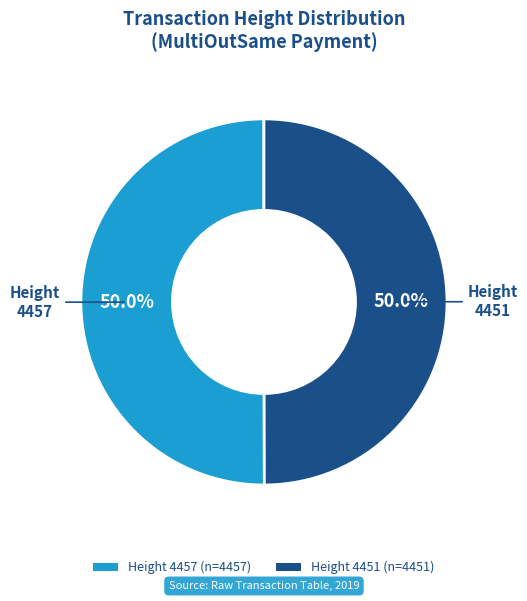

What portion of the pie excludes Height 4457 (n=4457)?

50.0%